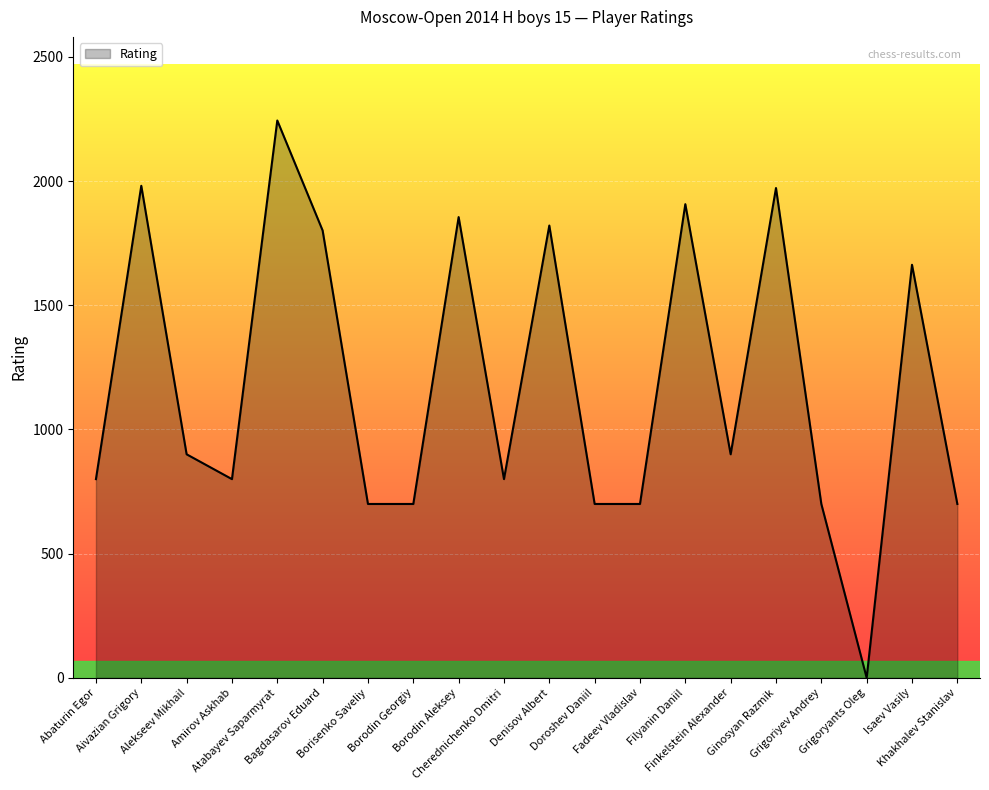

How many values are below 900?

10